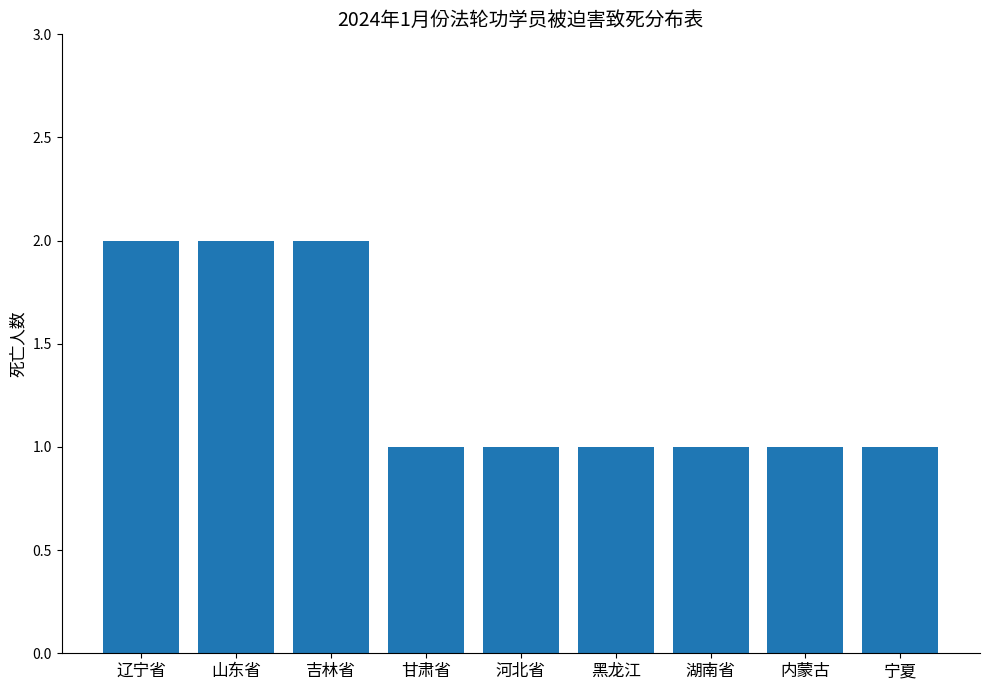

Which has a higher value, 宁夏 or 山东省?

山东省